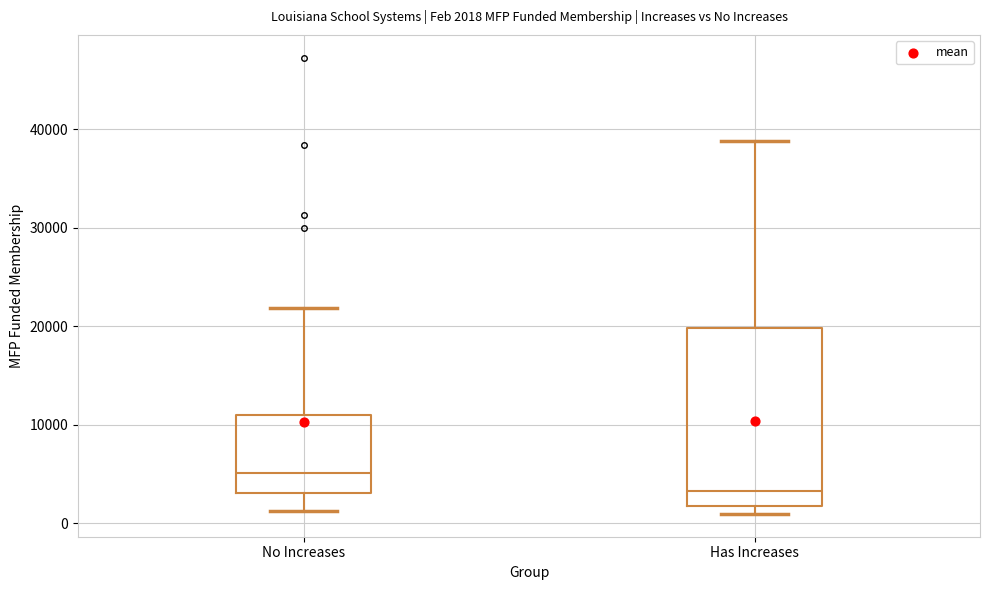

Which box has the highest median line?

No Increases